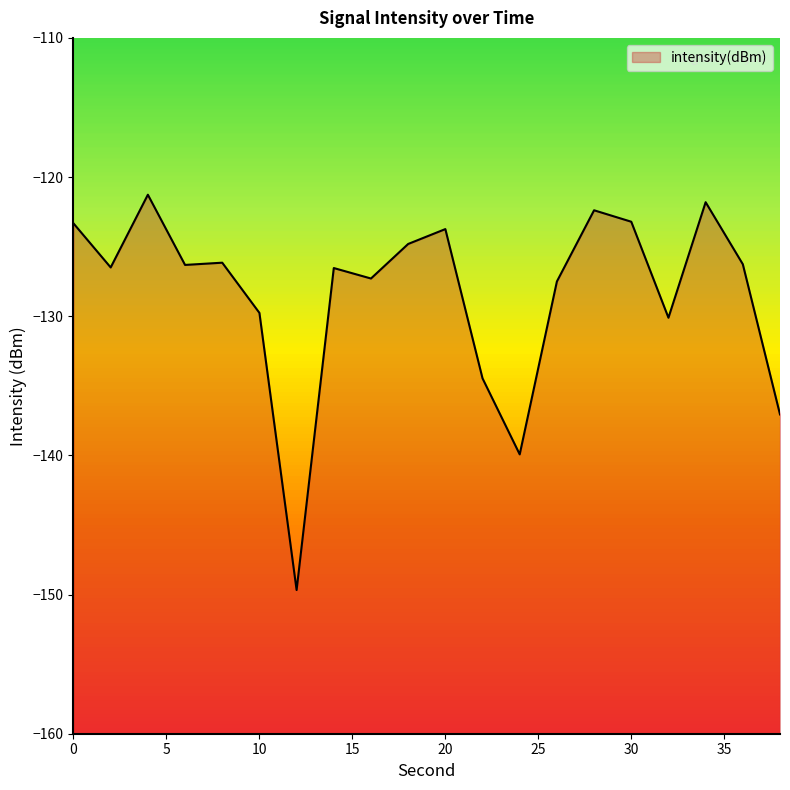

Reading right to left, list all the values displayed in this chart.

38=-137.1	36=-126.3	34=-121.8	32=-130.1	30=-123.2	28=-122.4	26=-127.5	24=-139.9	22=-134.5	20=-123.7	18=-124.8	16=-127.3	14=-126.5	12=-149.7	10=-129.8	8=-126.2	6=-126.3	4=-121.3	2=-126.5	0=-123.3